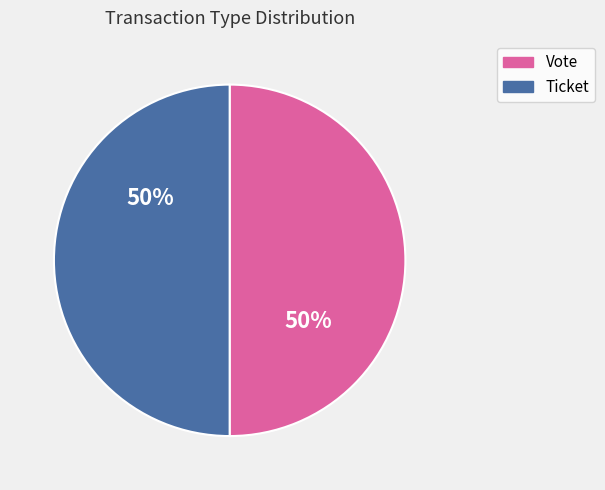

What percentage is the Ticket slice, to the nearest percent?

50%